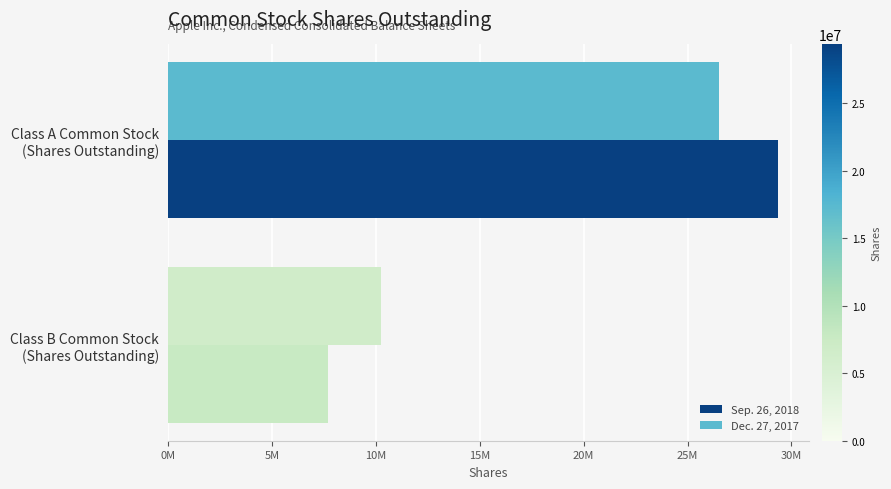

Which category has the highest value across all series?

Class A Common Stock
(Shares Outstanding)